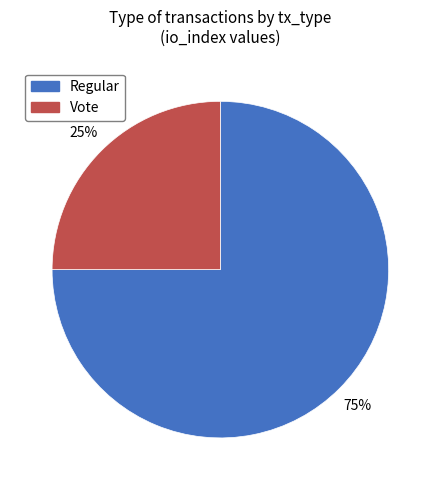

To the nearest percent, what is the average slice percentage?

50%